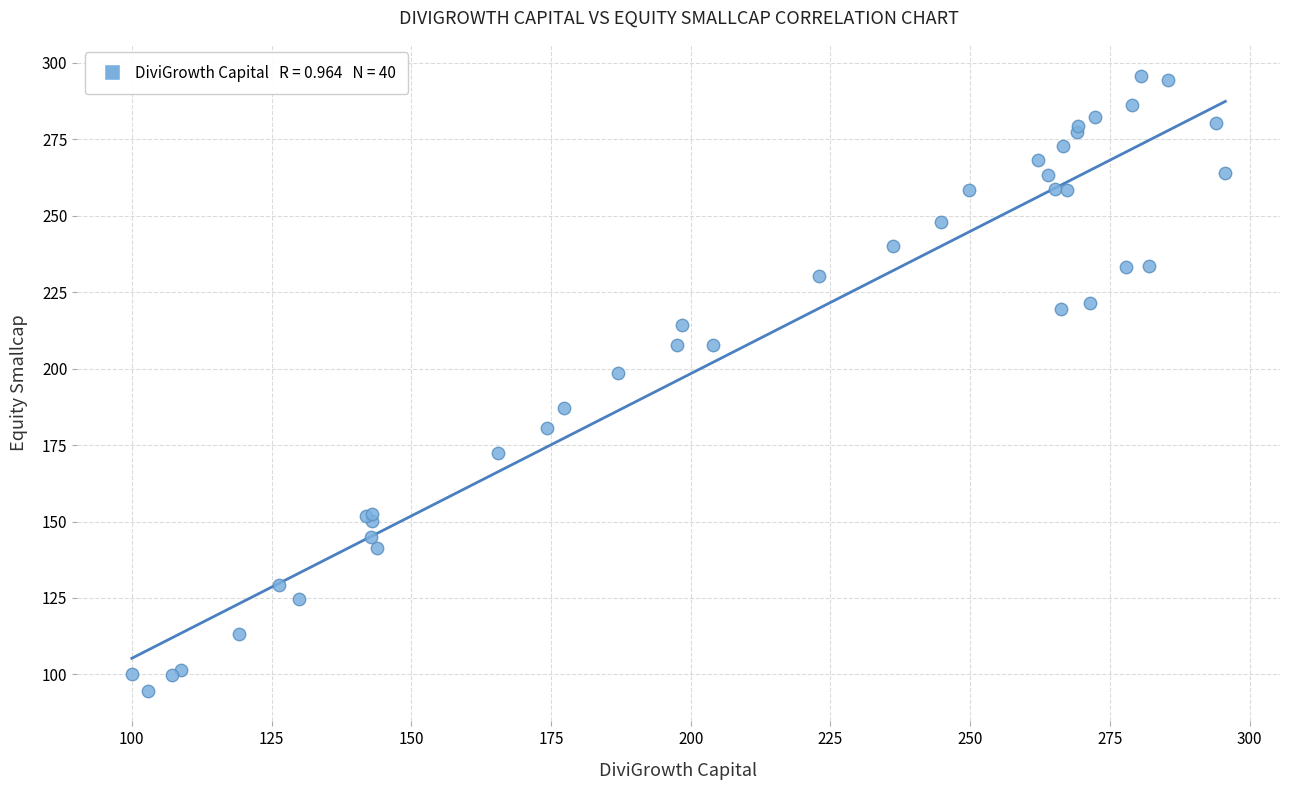

What Y value in the scatter plot is closest to 195?

198.6